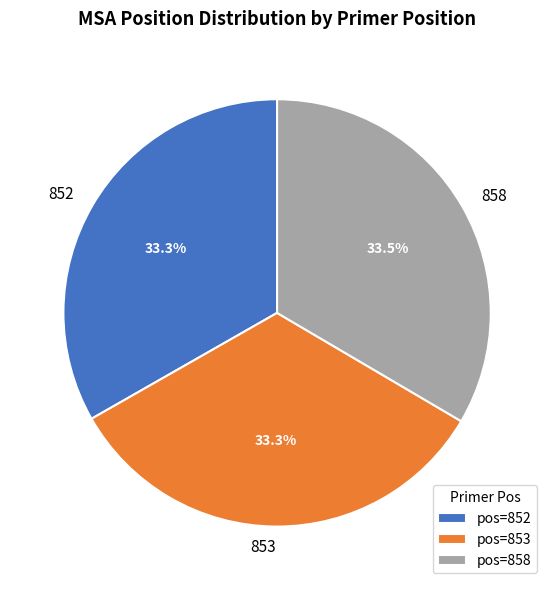

Do 852 and 853 together represent more than half of the pie?

Yes